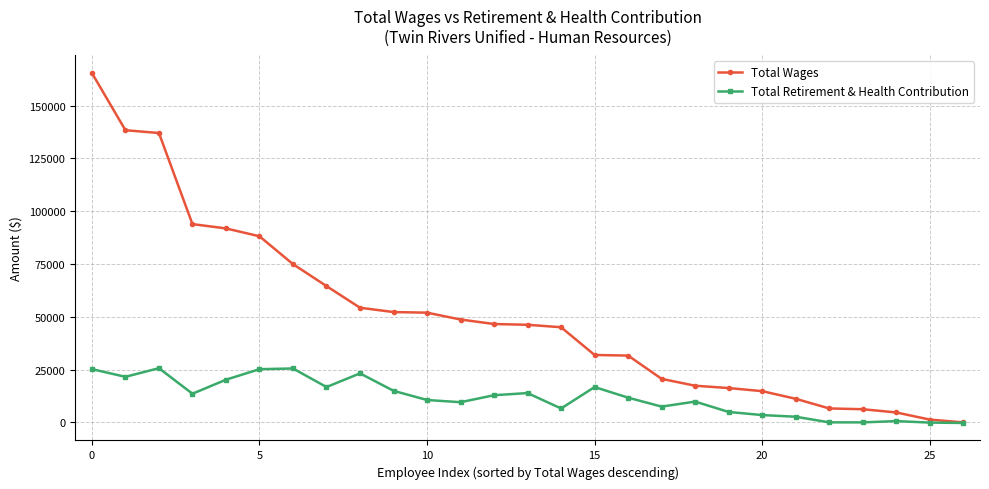

Rank the series by their average value, from lowest to highest.

Total Retirement & Health Contribution, Total Wages